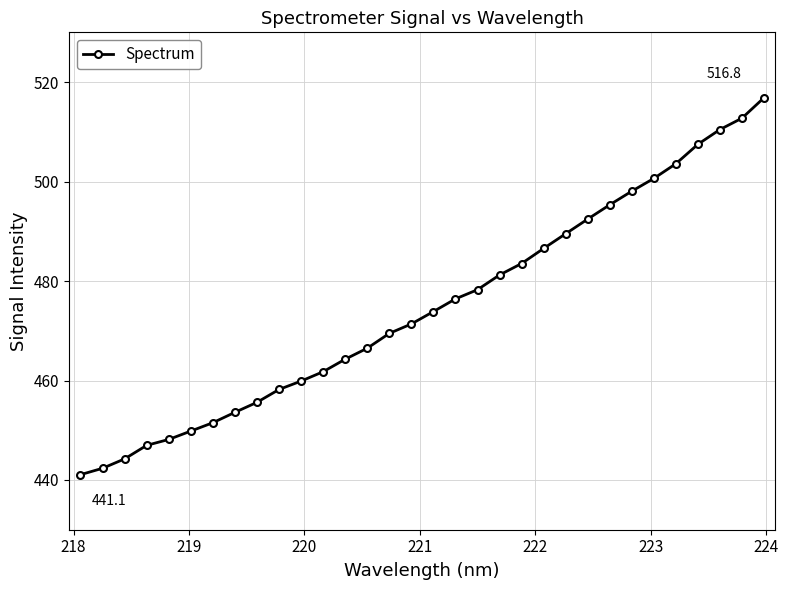

What is the minimum value shown in the chart?

441.1